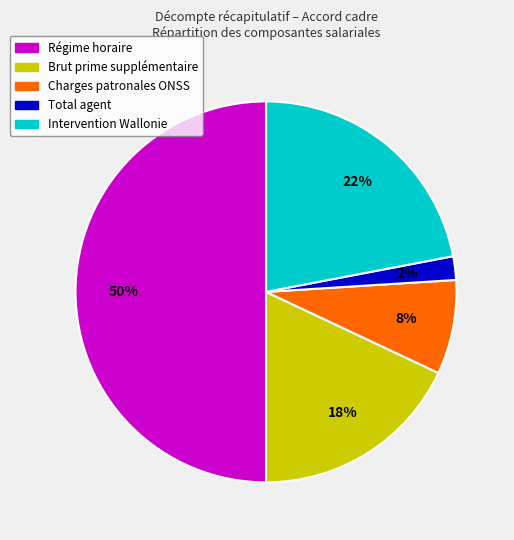

Rank the categories by value from highest to lowest.

Régime horaire, Intervention Wallonie, Brut prime supplémentaire, Charges patronales ONSS, Total agent